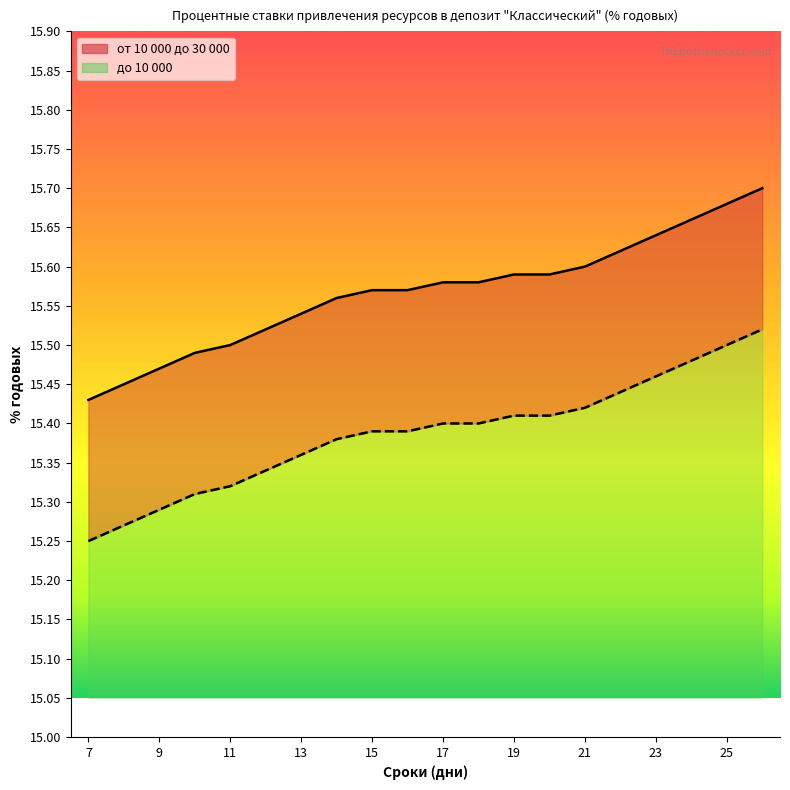

List the series in order of their peak value, lowest first.

до 10 000, от 10 000 до 30 000